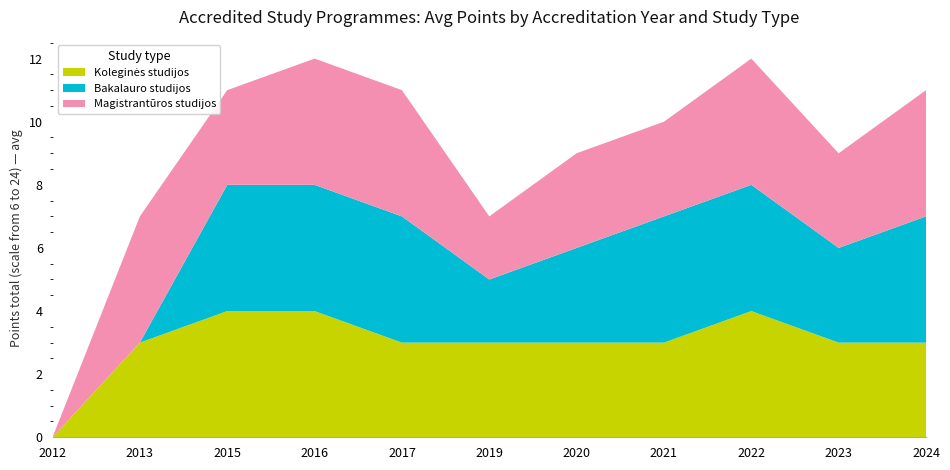

Reading left to right, list all the values displayed in this chart.

Koleginės studijos: 2012=0	2013=3	2015=4	2016=4	2017=3	2019=3	2020=3	2021=3	2022=4	2023=3	2024=3
Bakalauro studijos: 2012=0	2013=0	2015=4	2016=4	2017=4	2019=2	2020=3	2021=4	2022=4	2023=3	2024=4
Magistrantūros studijos: 2012=0	2013=4	2015=3	2016=4	2017=4	2019=2	2020=3	2021=3	2022=4	2023=3	2024=4